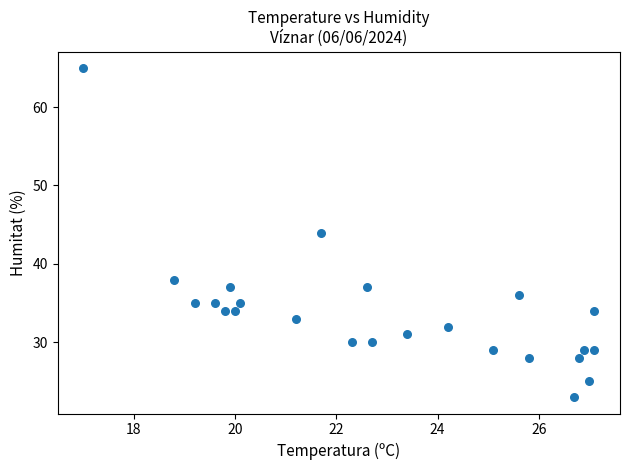

What is the range of Y values (max minus min)?

42